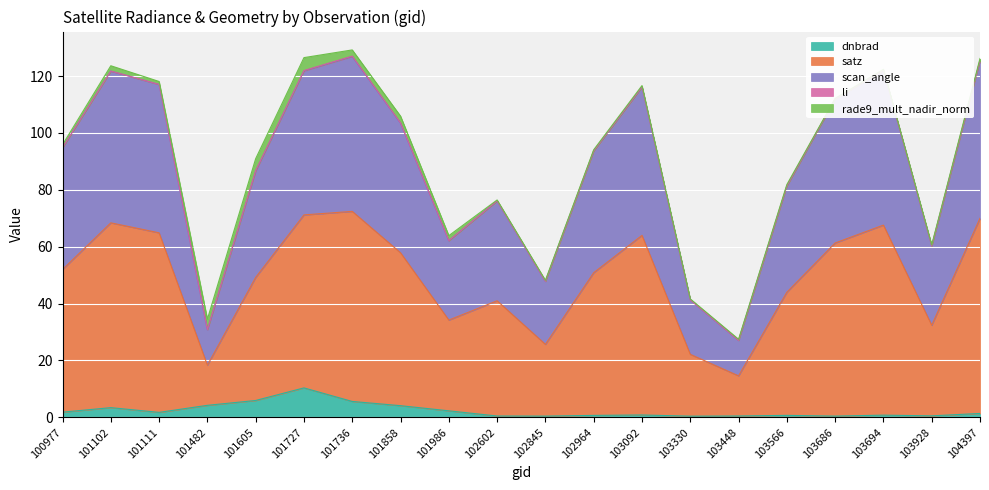

At which category does scan_angle reach its first local peak?

101102